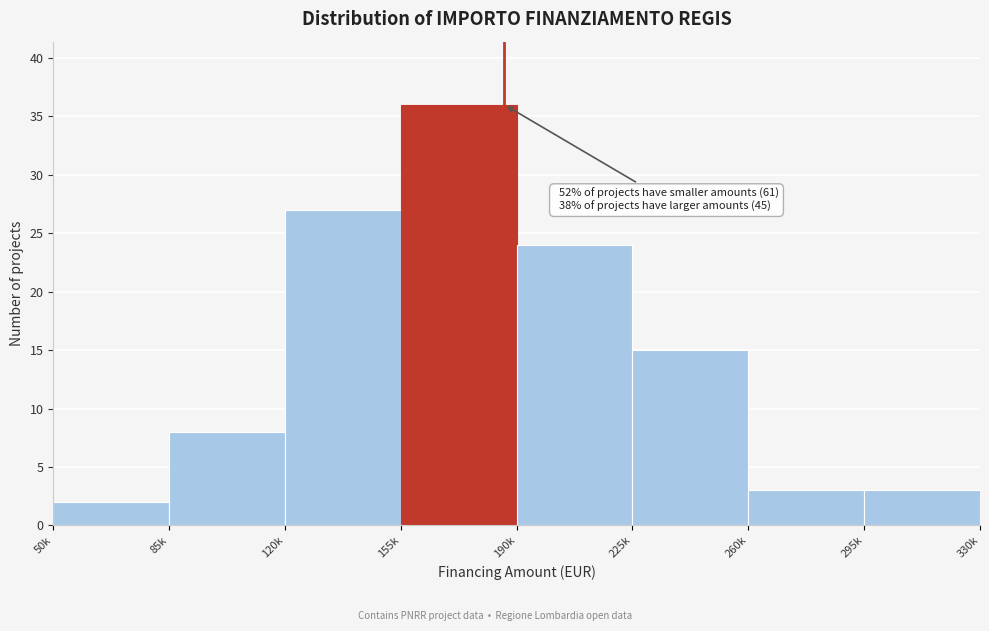

Reading left to right, what are all the values shown in this chart?

2	8	27	36	24	15	3	3